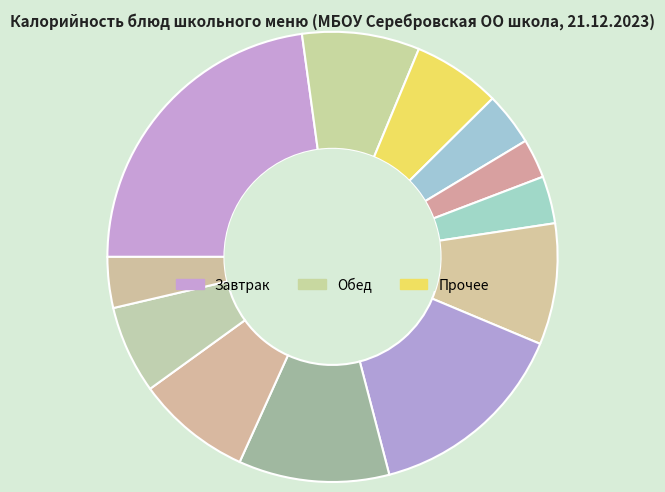

Count the number of slices in the pie.

12